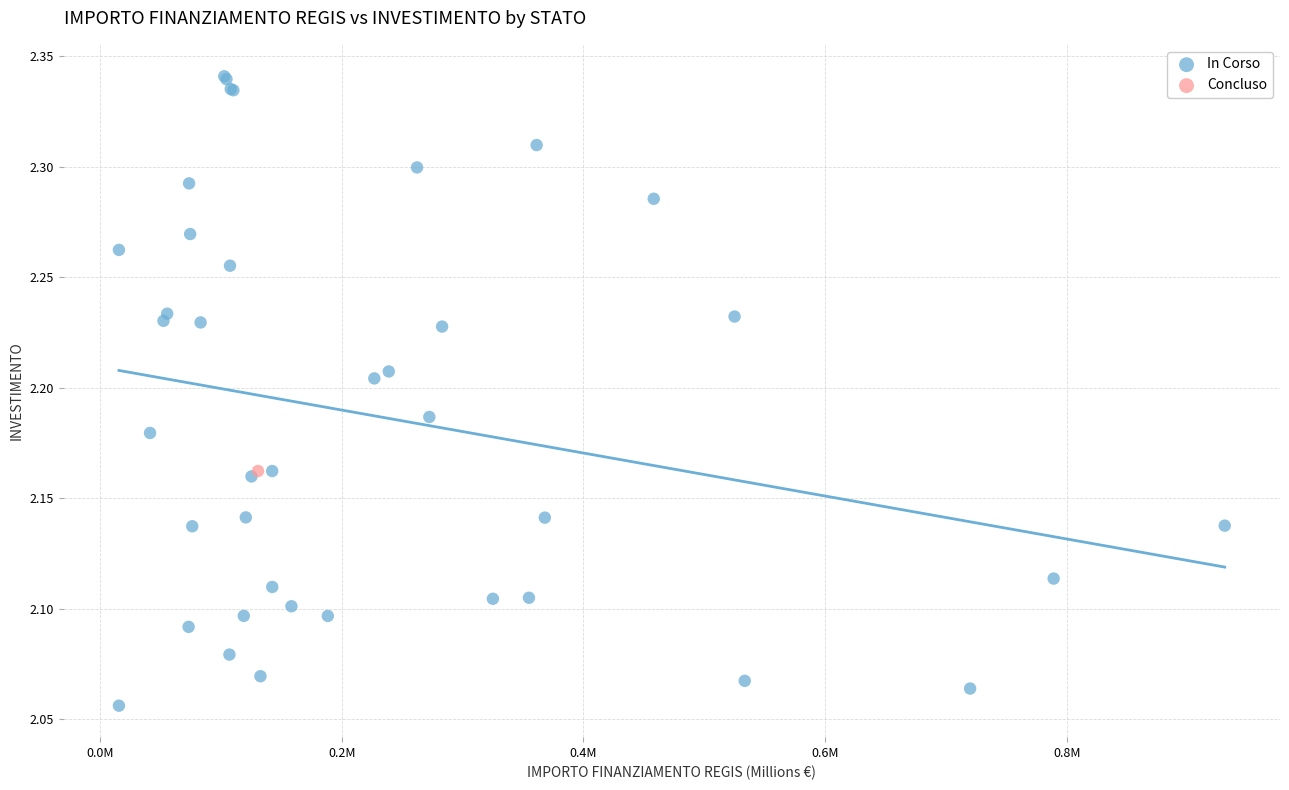

What are all the series names shown in the legend?

In Corso, Concluso